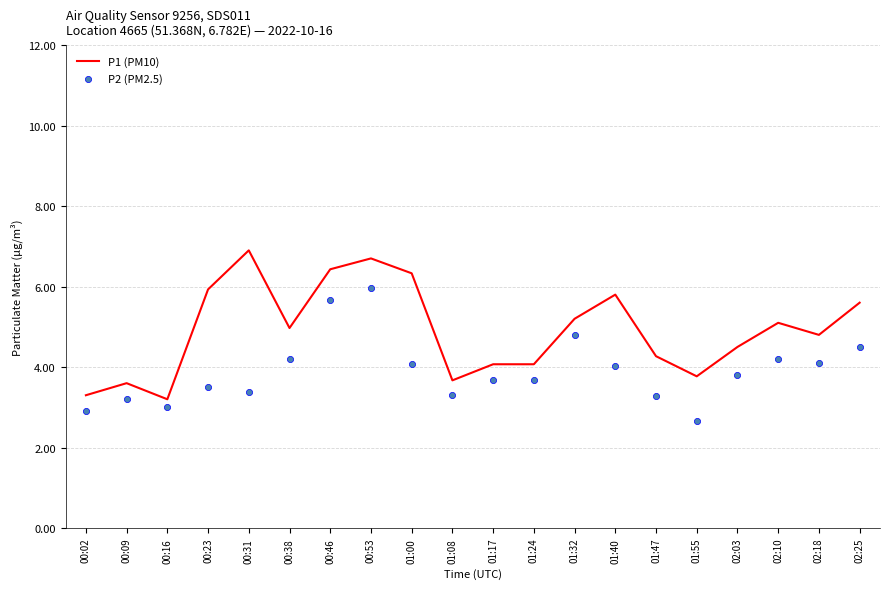

At how many categories does at least one series exceed 4?

15